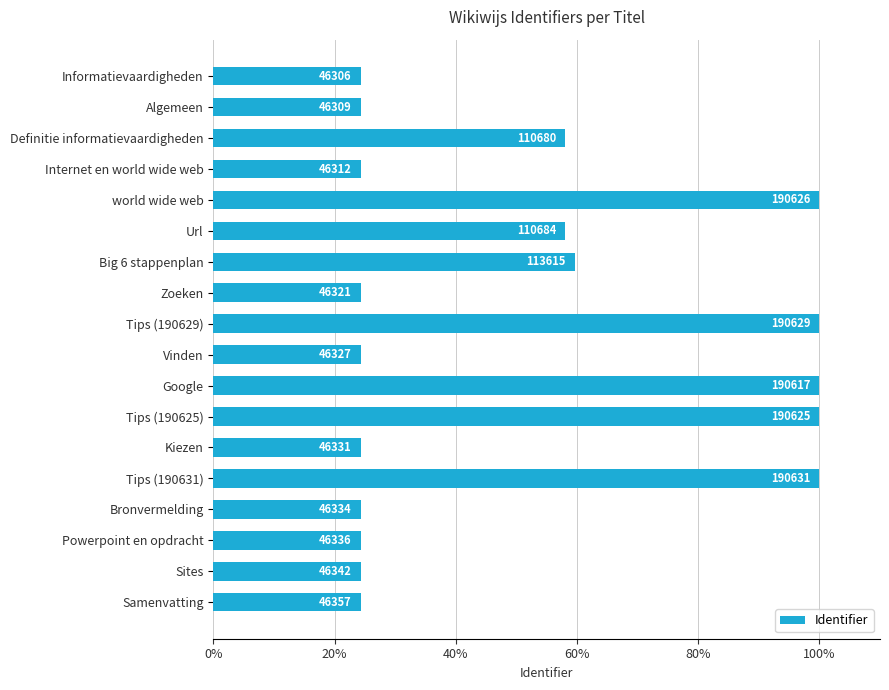

What is the difference between the maximum and minimum values?

75.7